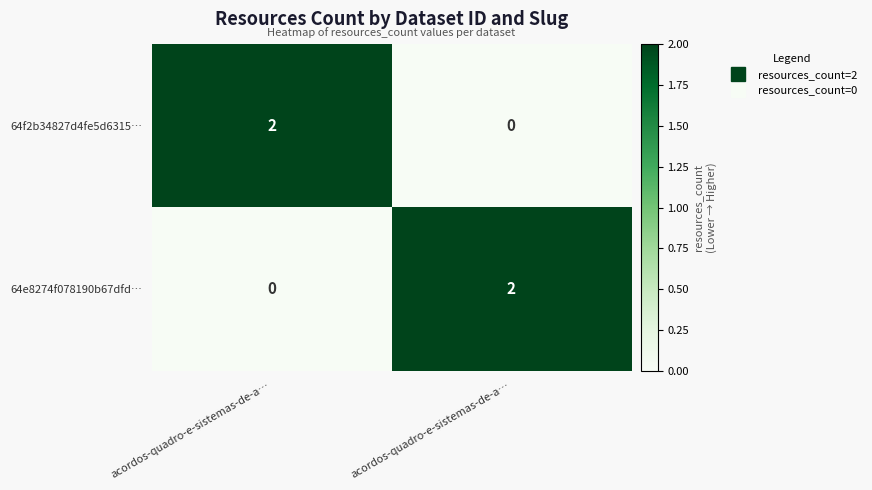

How many positive values does the 64f2b34827d4fe5d6315… series have?

1